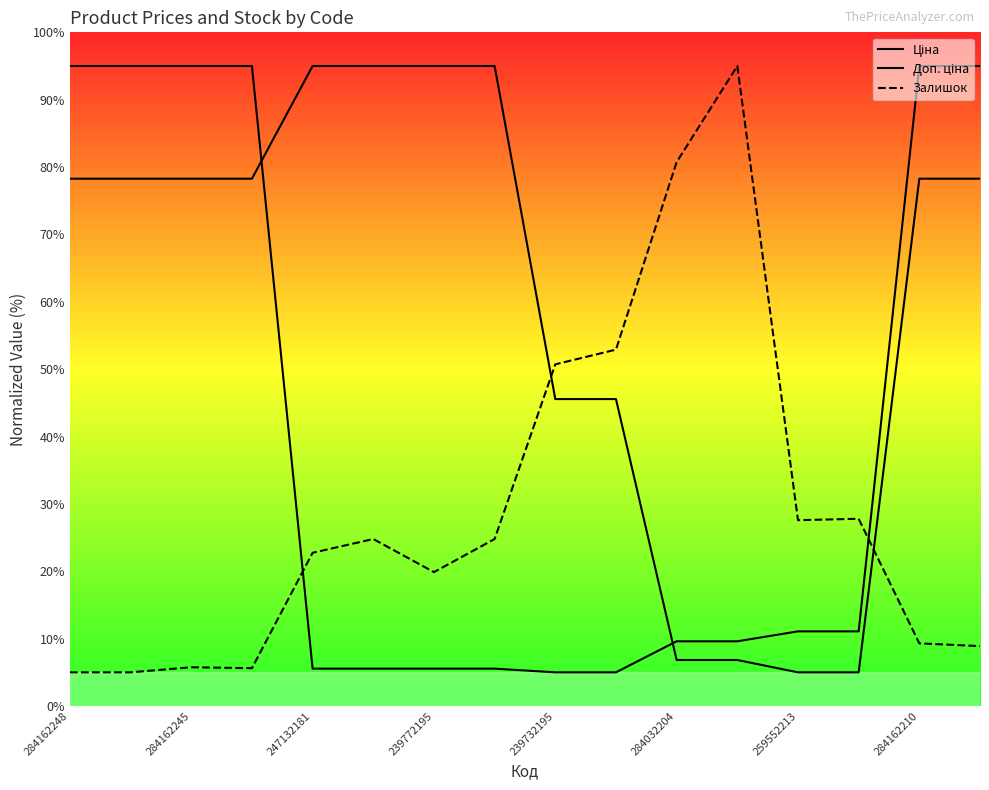

Is this an area chart (filled region under the line)?

No